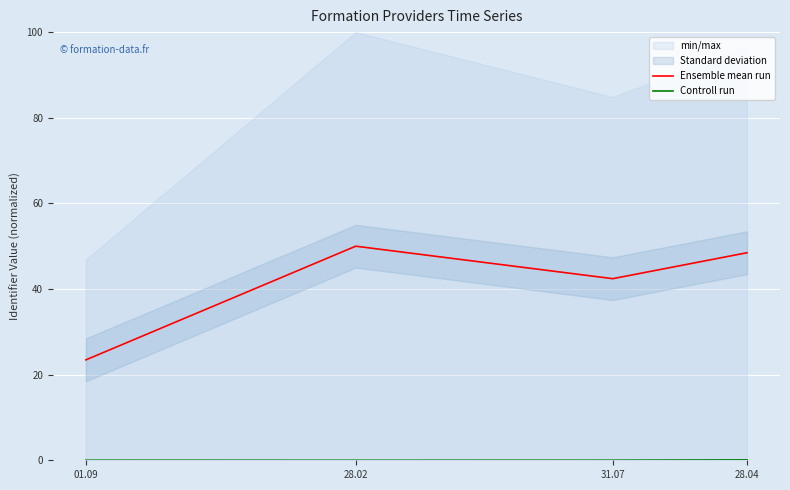

What is the sum of all Ensemble mean run values?

164.3